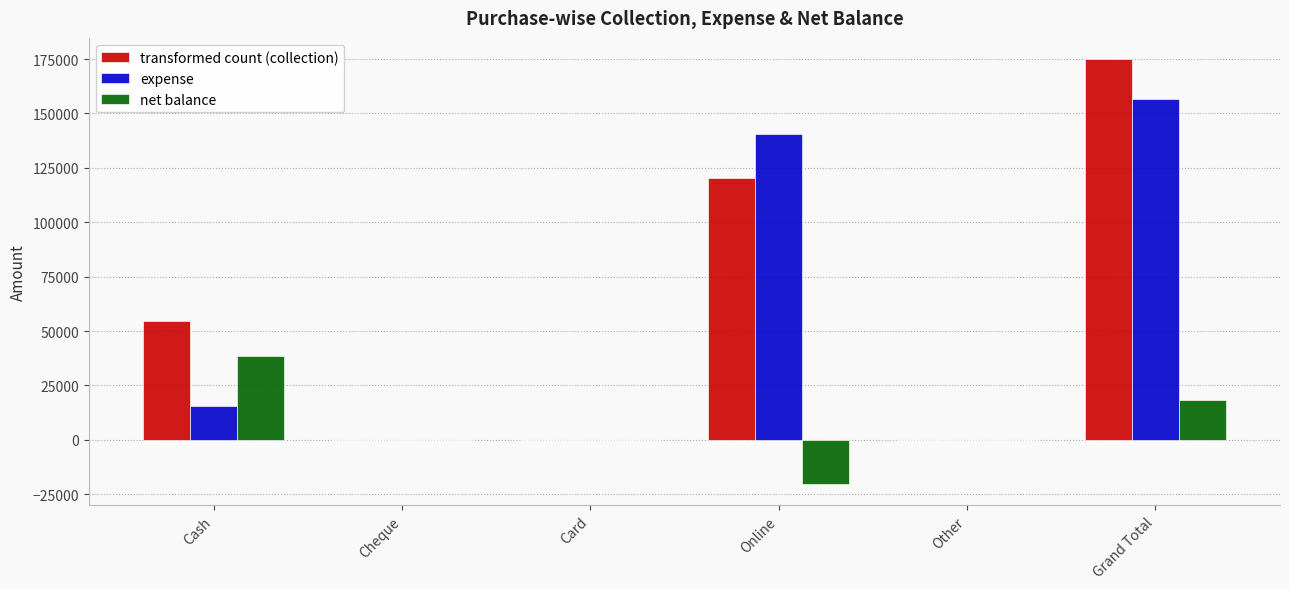

At which category is the sum across all series the highest?

Grand Total